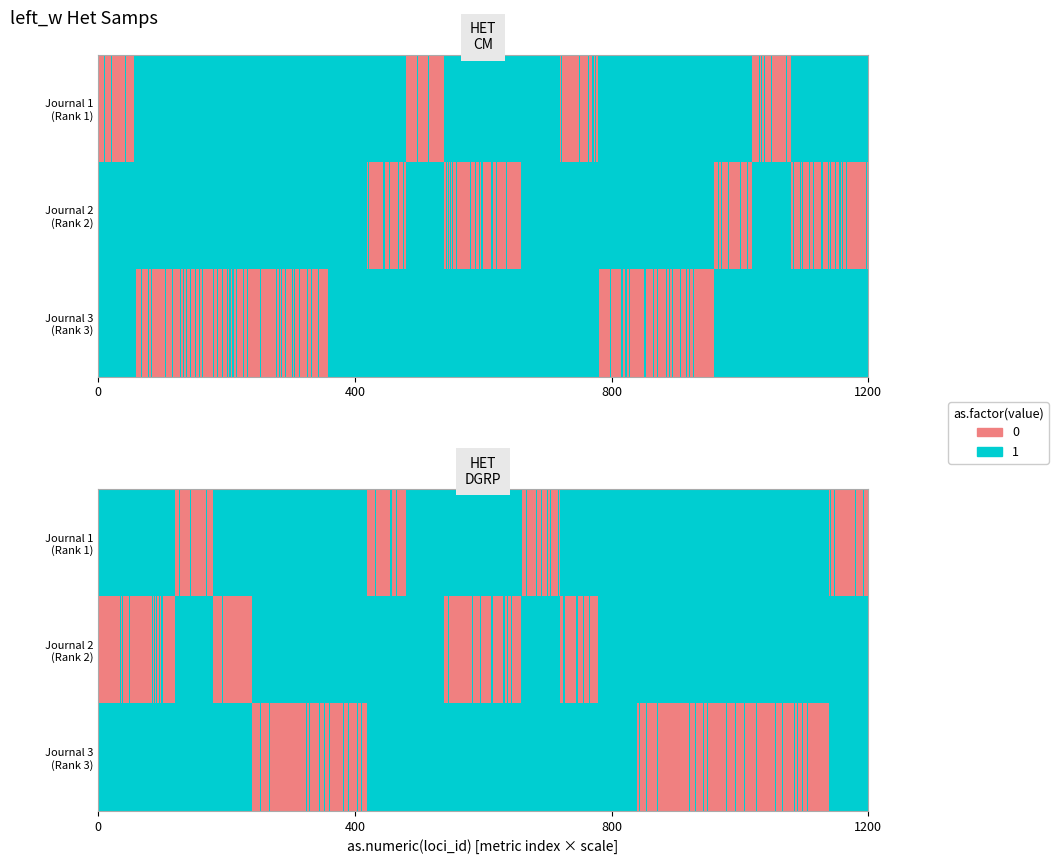

The Journal 3 (Rank 3) series shows 1 at 0. True or false?

False